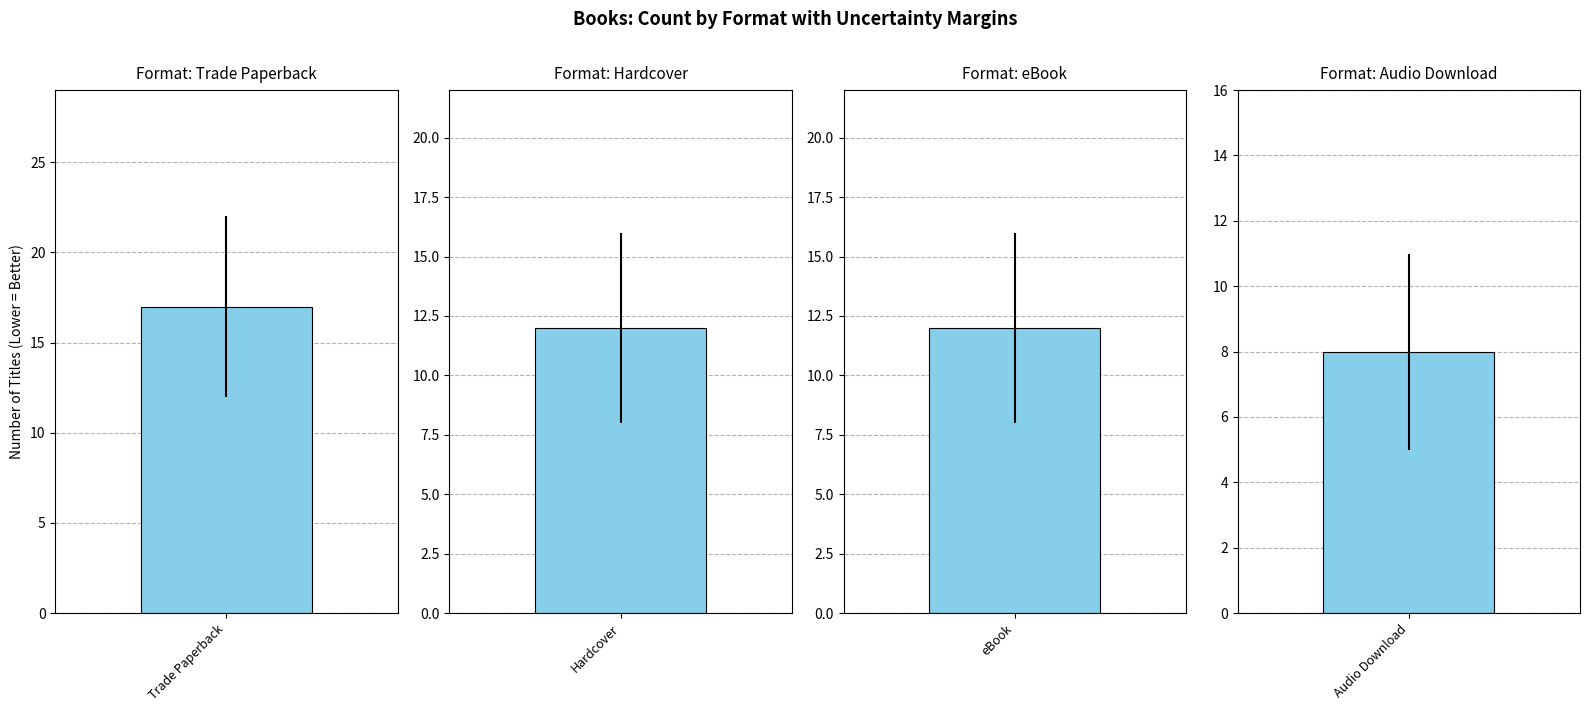

The value at Audio Download is 11. True or false?

False